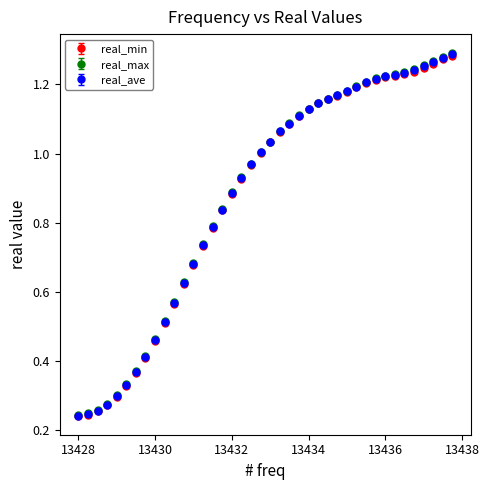

At how many categories does at least one series exceed 0?

40